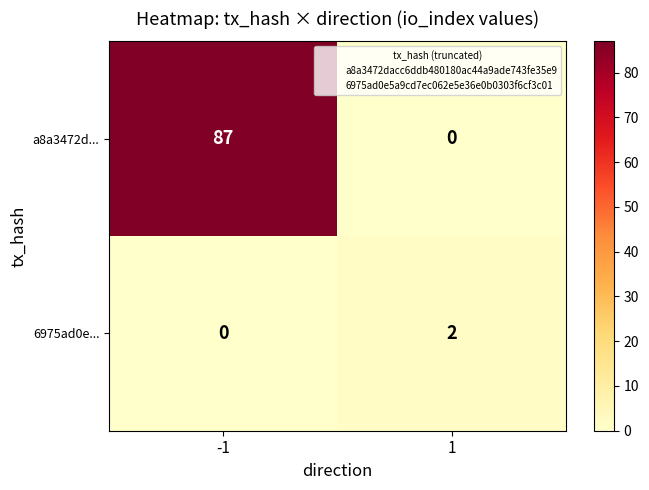

The a8a3472d... series shows 37 at -1. True or false?

False